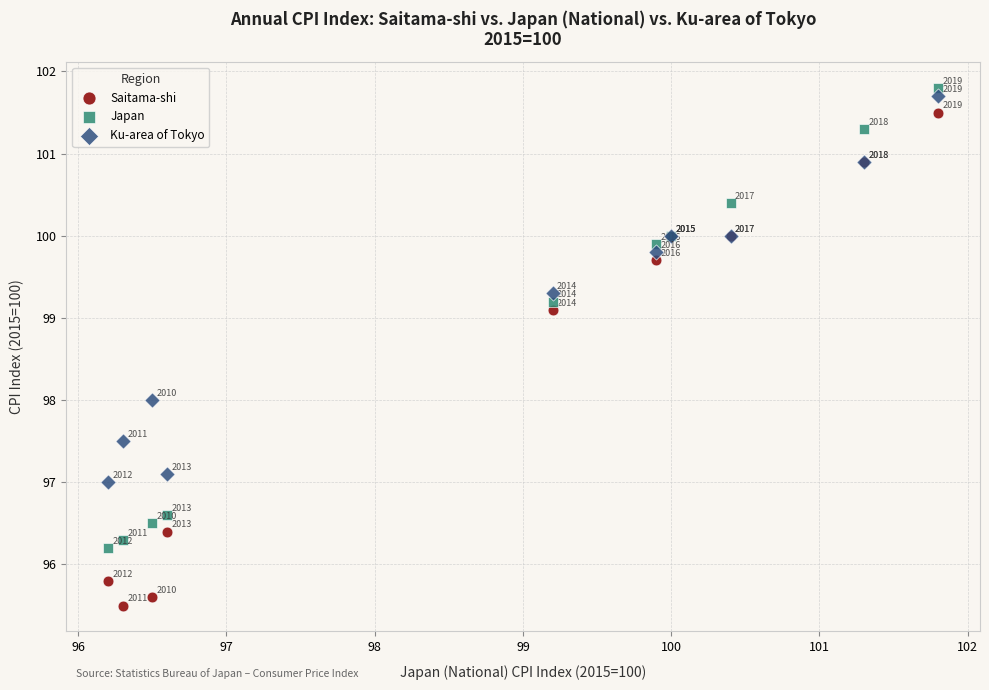

In the Japan series, what Y value is closest to 99?

99.2